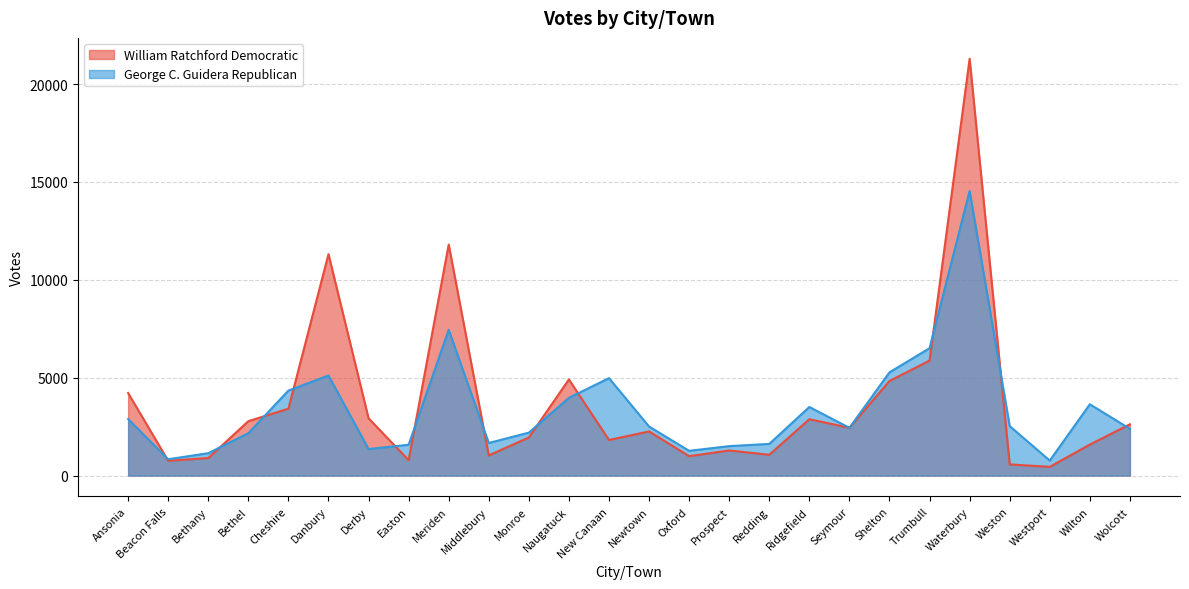

What is the difference between the second highest and second lowest values in the George C. Guidera Republican series?

6614